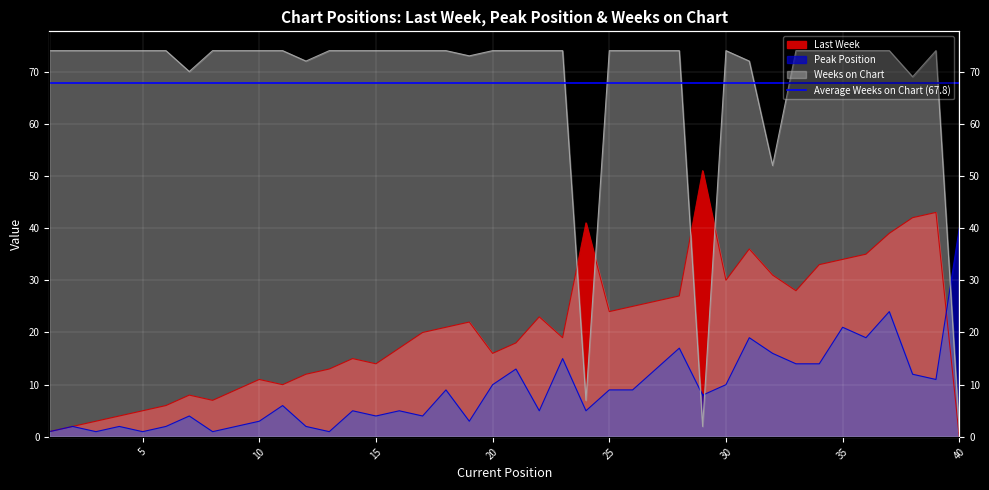

Which series has the largest total across all categories?

Weeks on Chart